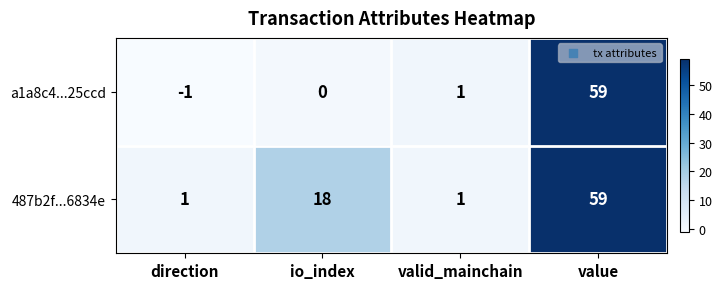

Where is a1a8c4...25ccd nearest to the value 29?

valid_mainchain